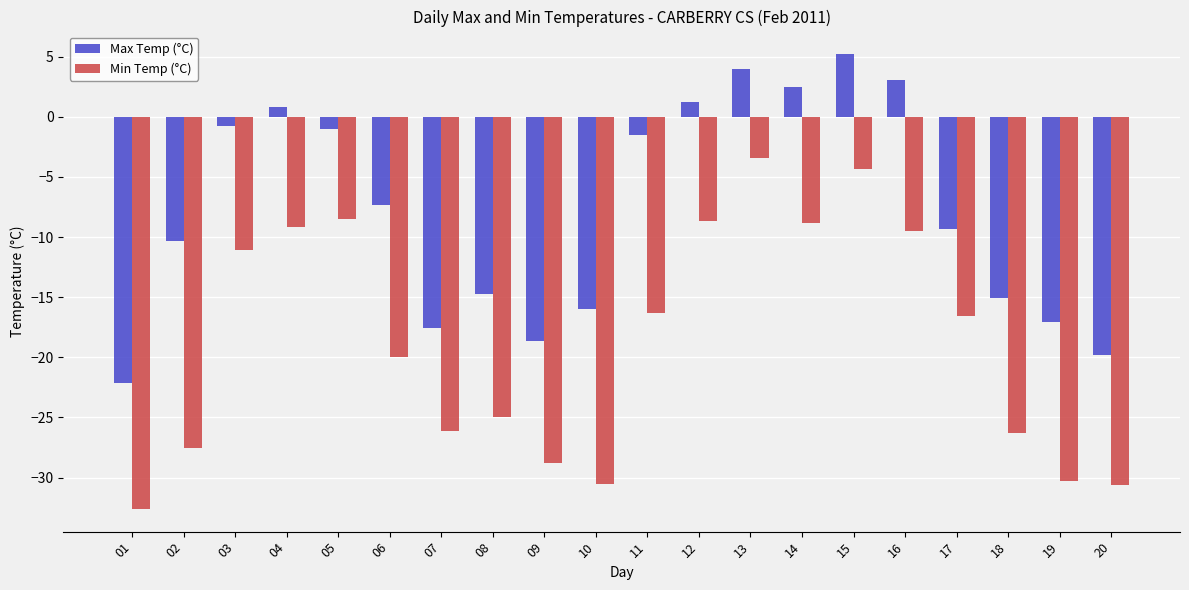

At 07, list the series in order from largest to smallest.

Max Temp (°C), Min Temp (°C)